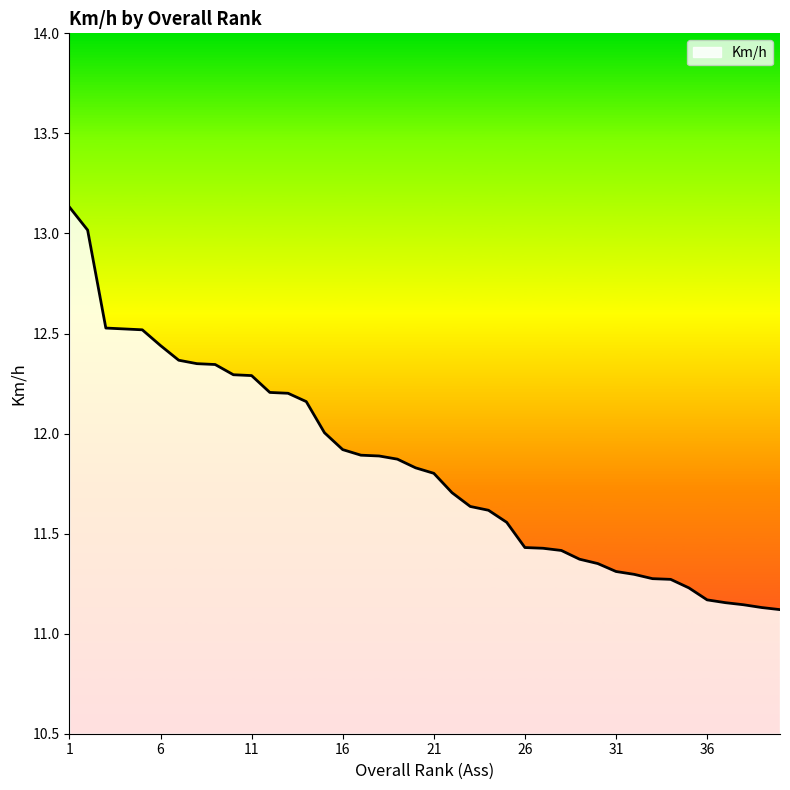

What is the difference between the maximum and minimum values?

2.0